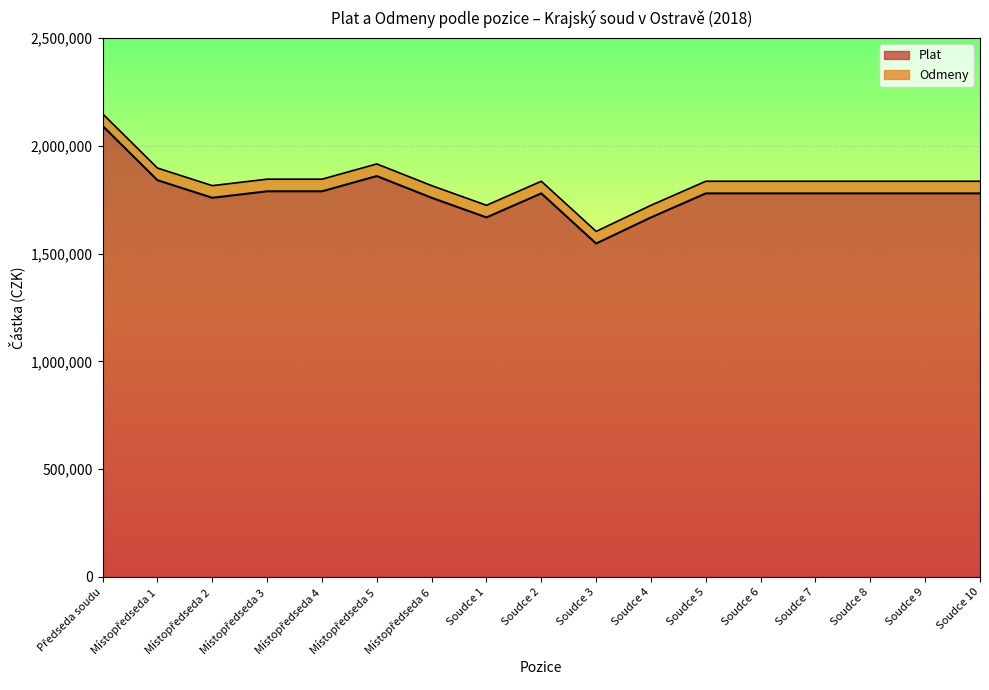

What is the difference between the maximum and minimum values?

546000